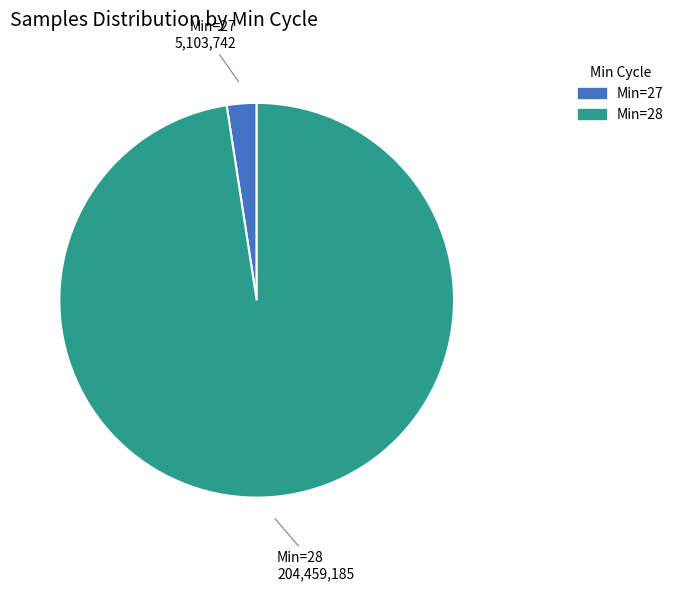

Does any single category account for the majority?

Yes